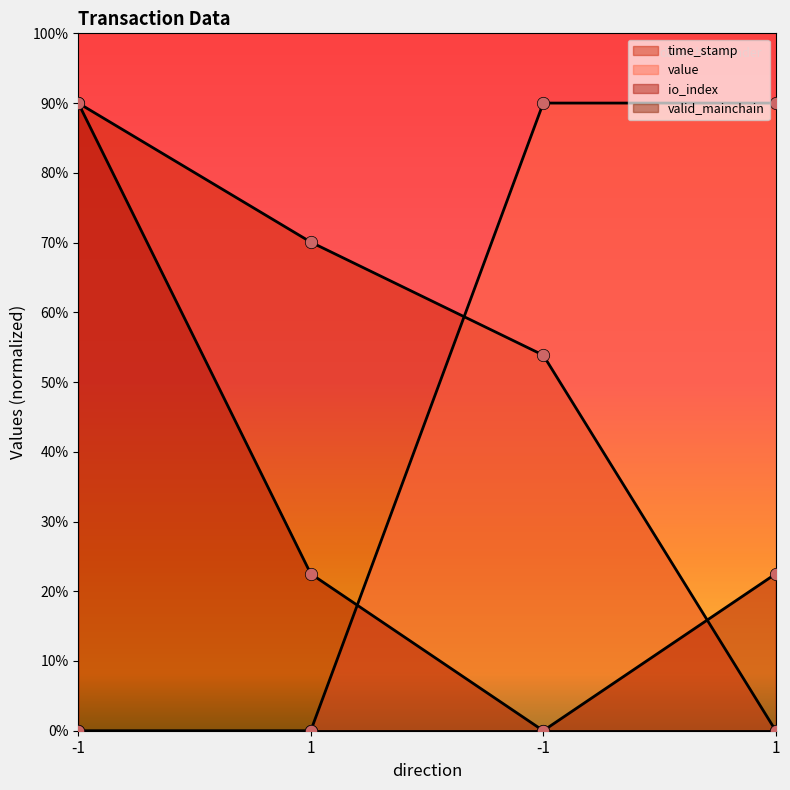

Which series has the largest total across all categories?

time_stamp